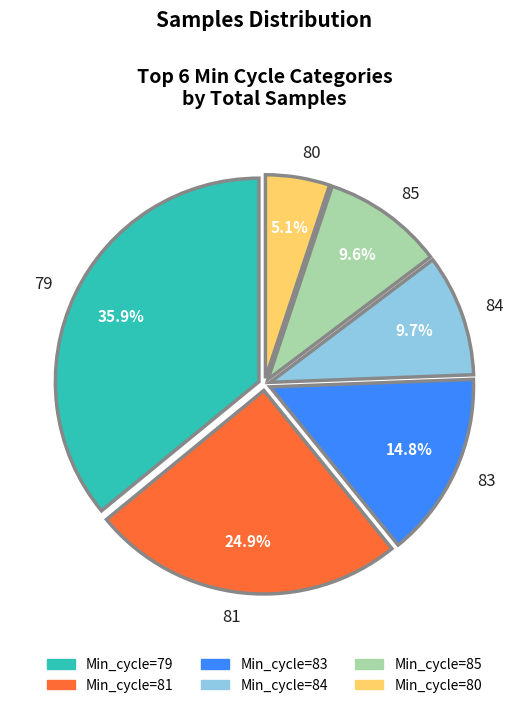

Which has a higher value, 81 or 84?

81